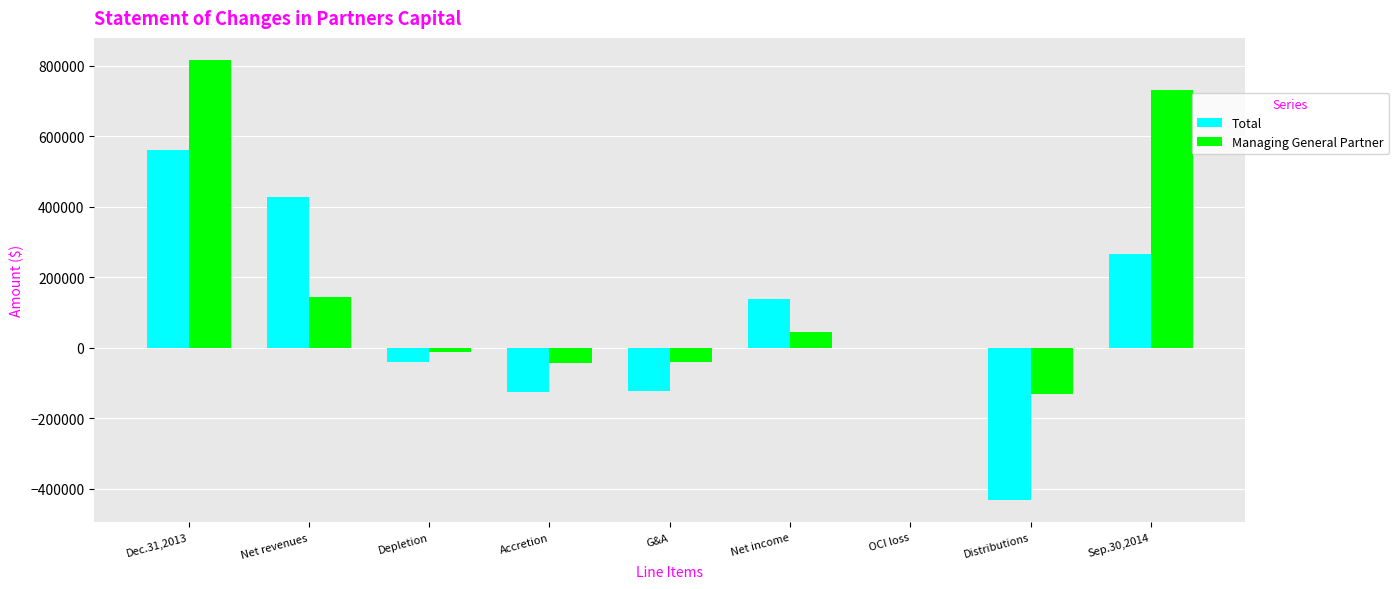

What is the sum of all Total values?

667100